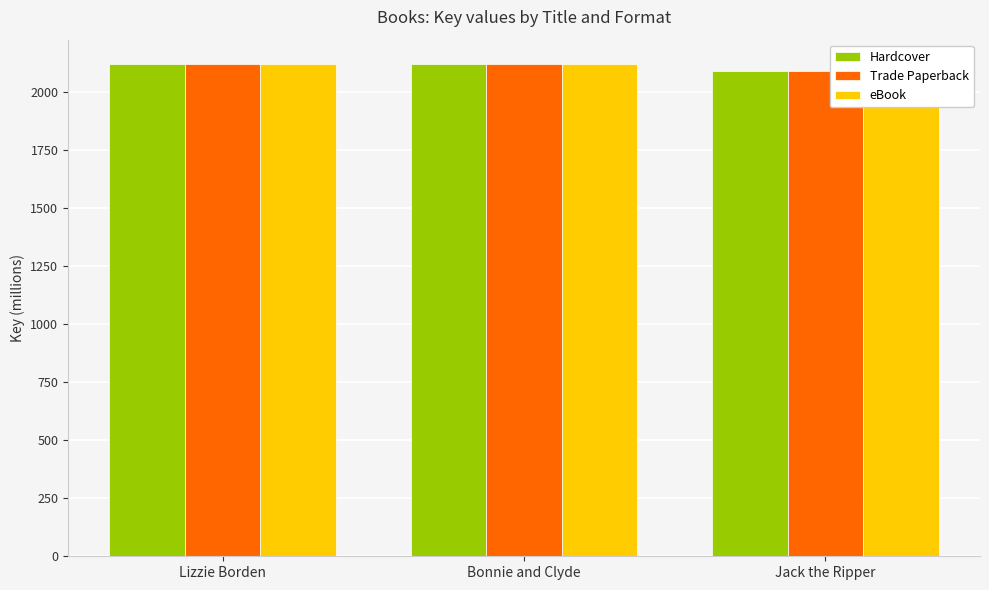

Which series changed the most between Bonnie and Clyde and Jack the Ripper?

Hardcover